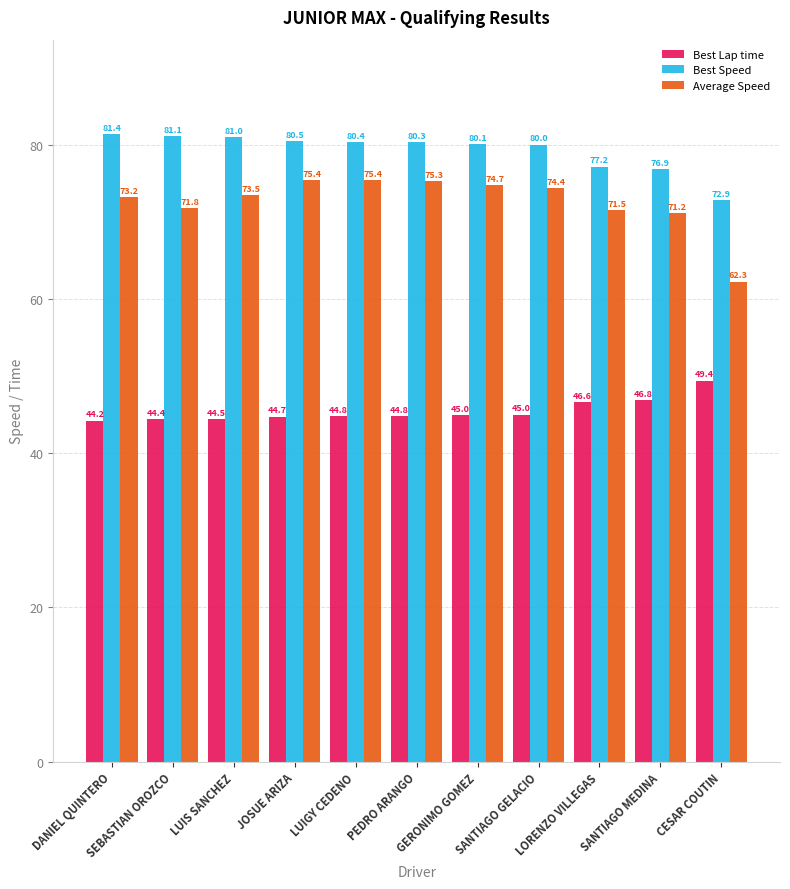

List the series in order of their peak value, highest first.

Best Speed, Average Speed, Best Lap time